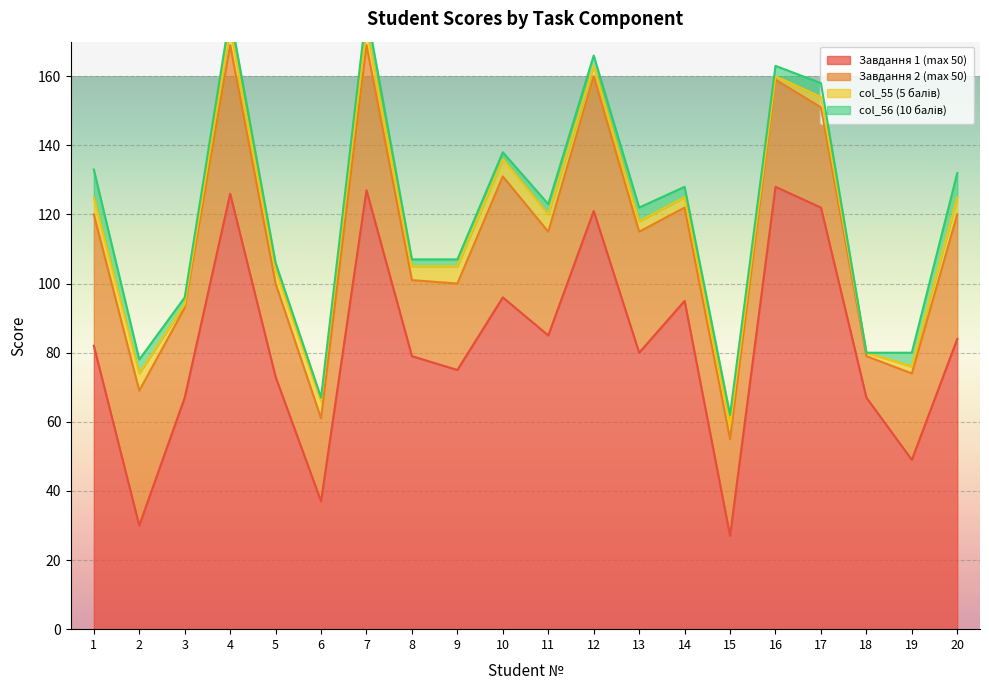

What is the difference between the maximum and minimum values in the Завдання 1 (max 50) series?

101